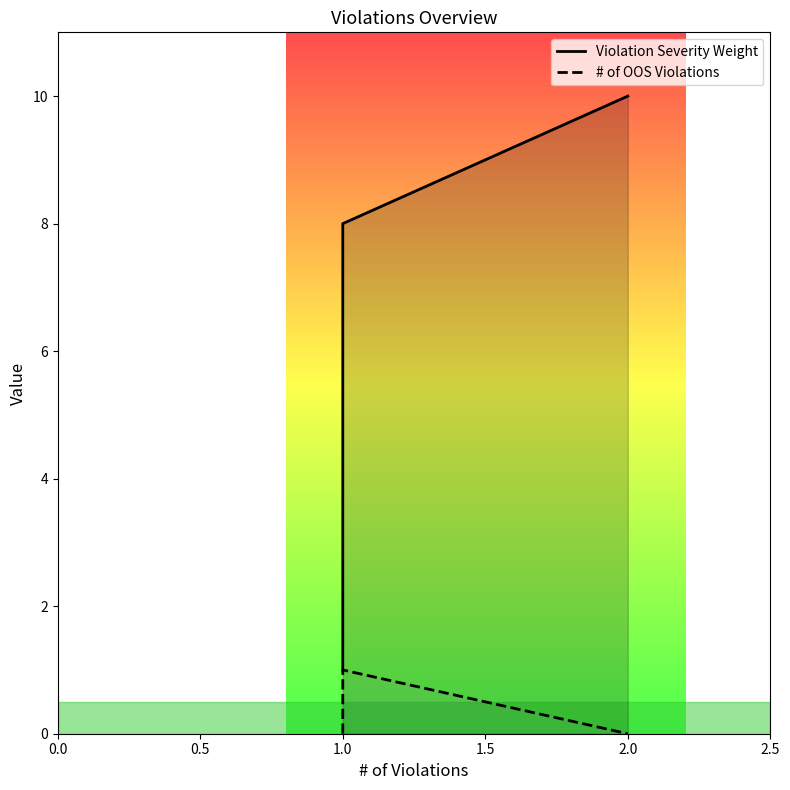

What are all the series names shown in the legend?

Violation Severity Weight, # of OOS Violations